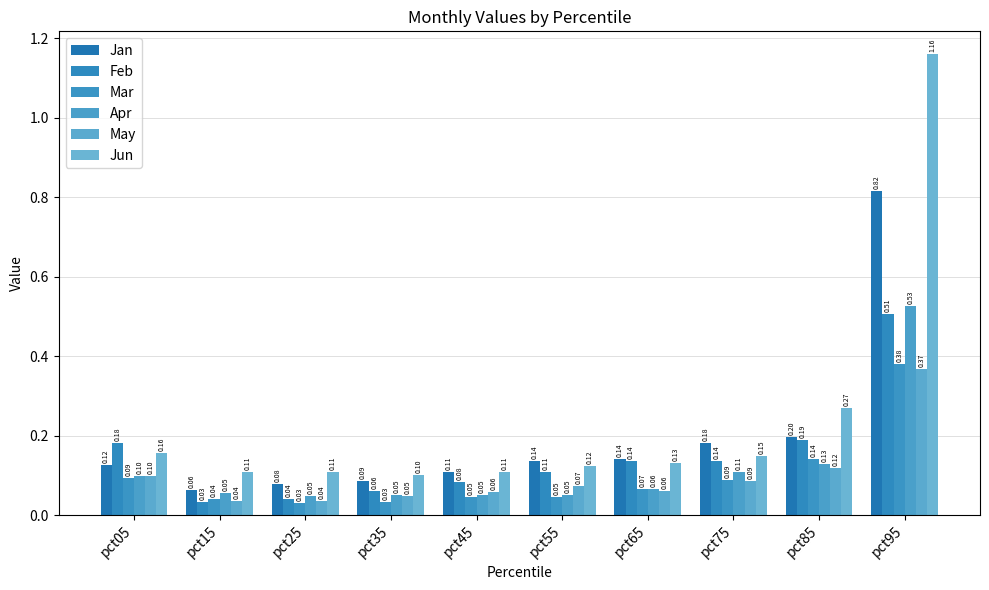

What is the difference between the maximum and minimum values in the Mar series?

0.4